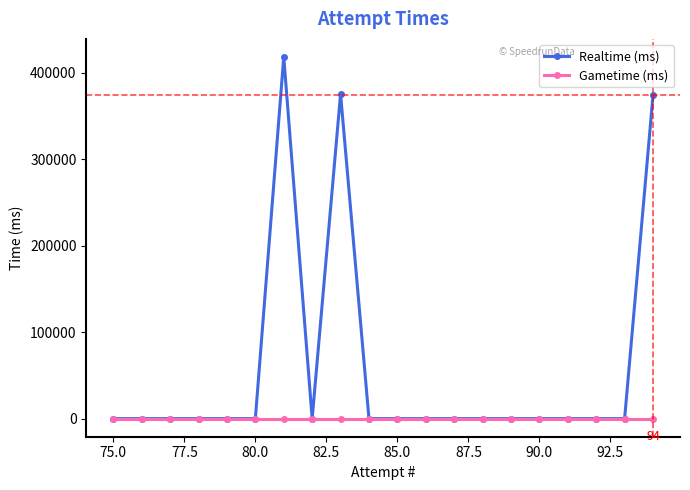

True or false: Gametime (ms) has more than 0 interior local peaks.

False